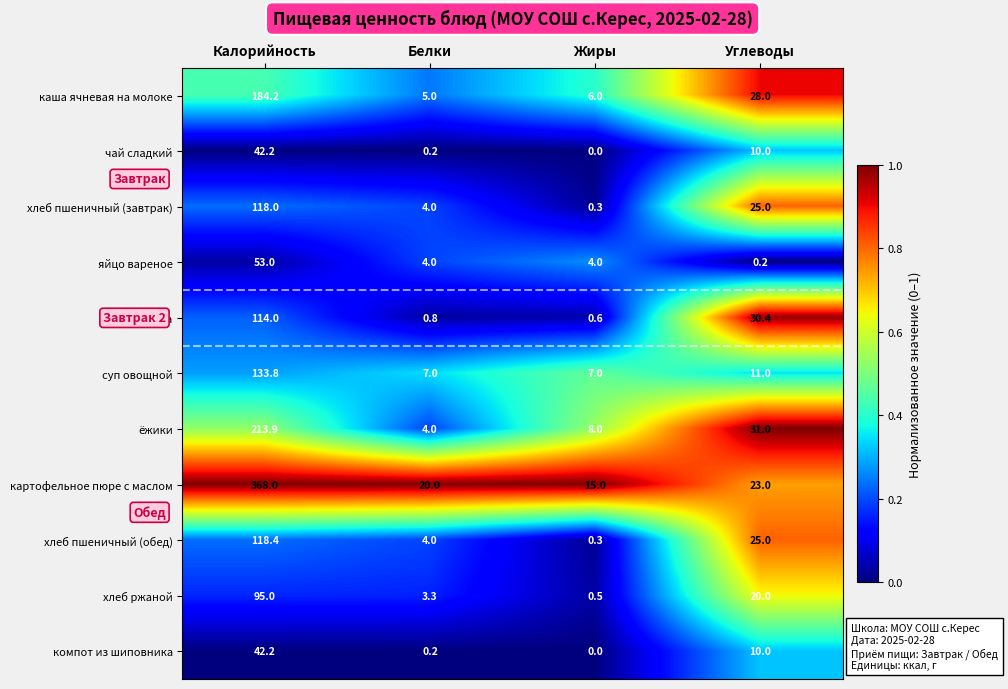

Is it true that хлеб пшеничный (обед) equals 0.3 at Жиры?

True